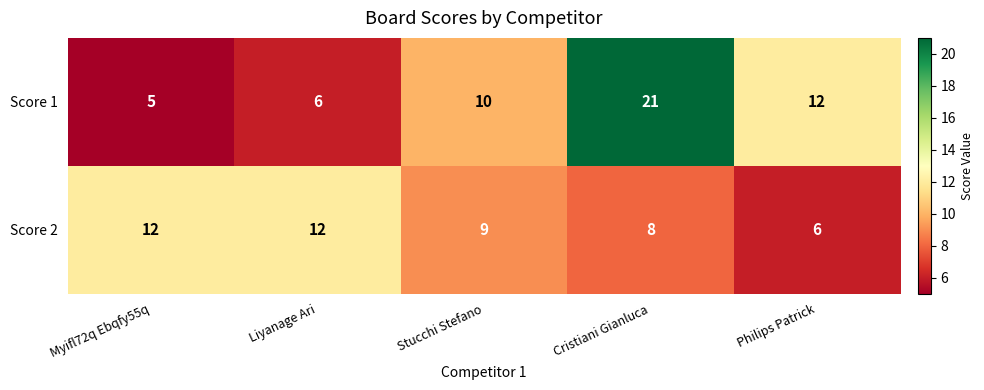

What is the difference between the maximum and minimum values in the Score 2 series?

6